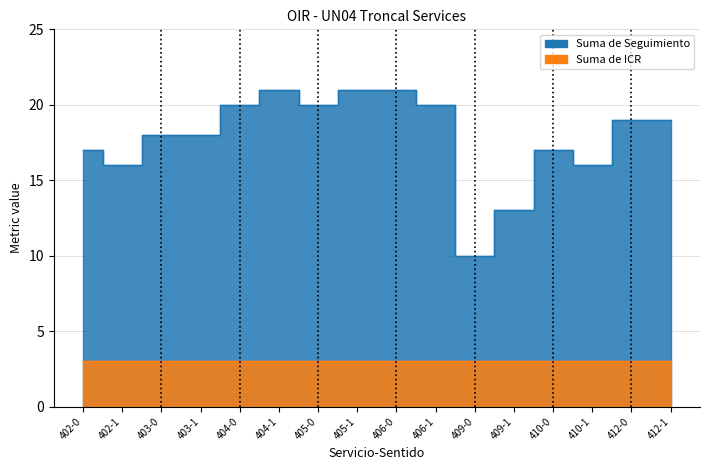

Reading right to left, transcribe all the data shown in this chart.

412-1=19	412-0=19	410-1=16	410-0=17	409-1=13	409-0=10	406-1=20	406-0=21	405-1=21	405-0=20	404-1=21	404-0=20	403-1=18	403-0=18	402-1=16	402-0=17